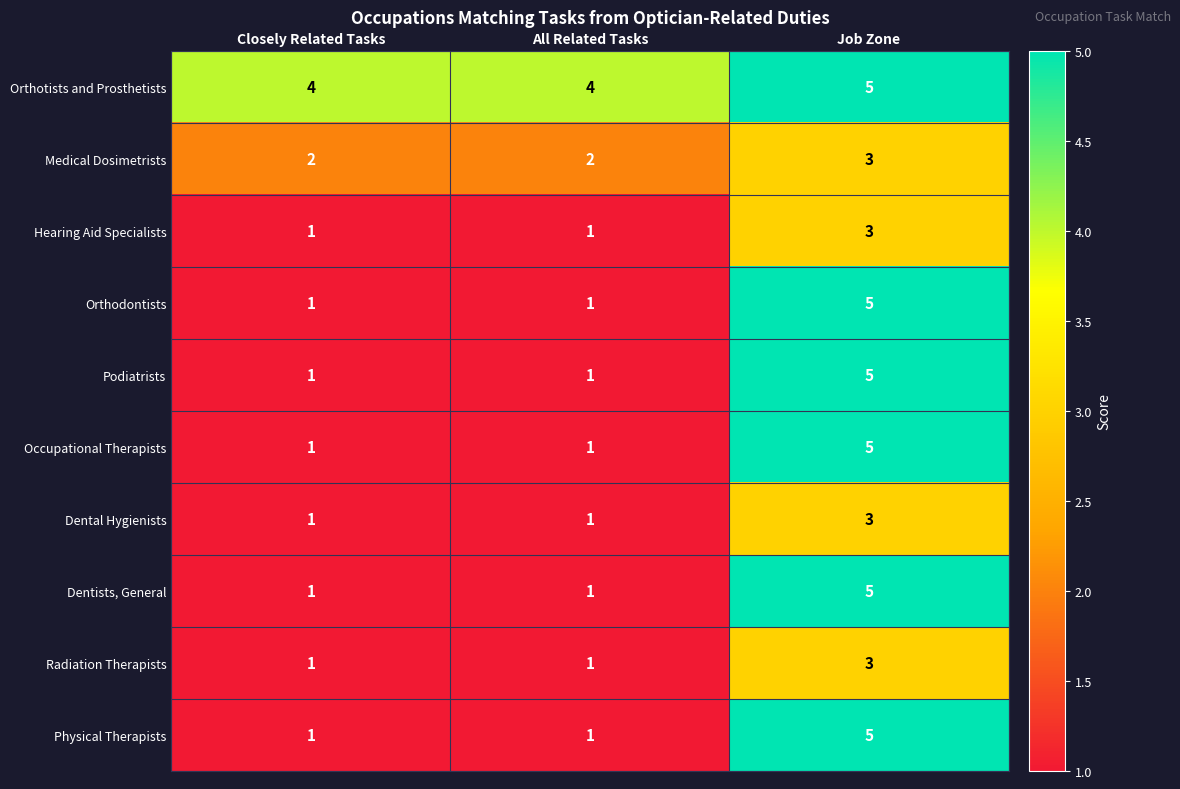

Count the Dentists, General values in the range 1 to 5.

3